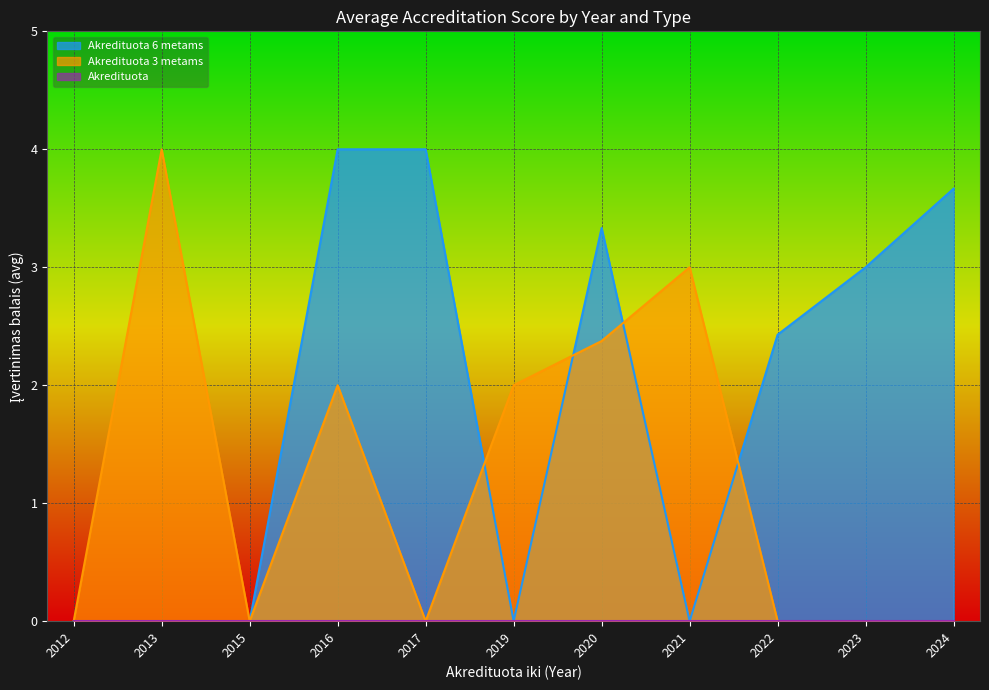

What is the total value across all series at 2016?

6.0